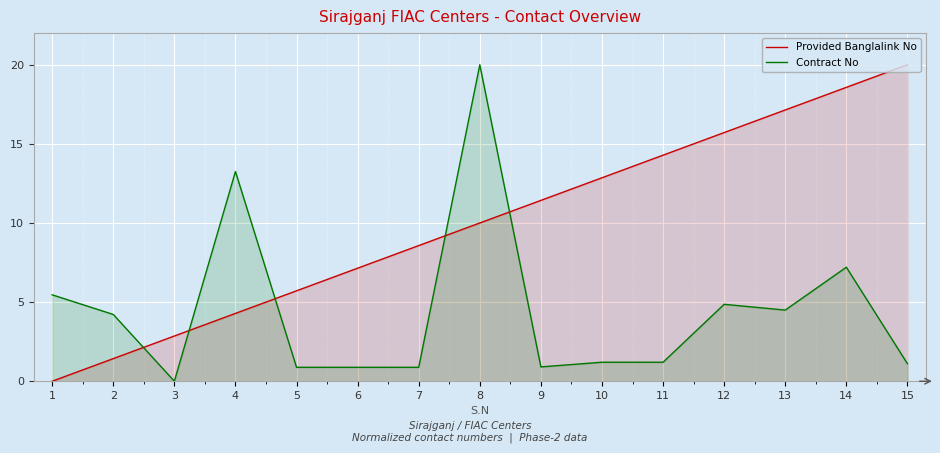

How many lines are shown in the chart?

2